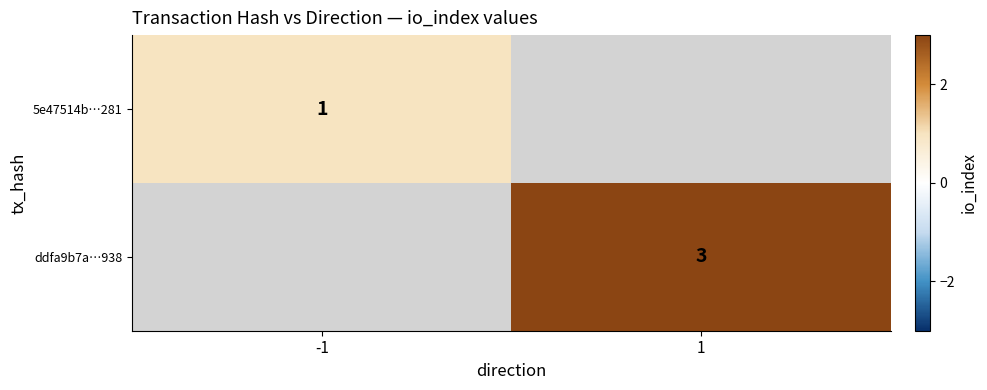

Is it true that 5e47514b…281 equals 1 at -1?

True